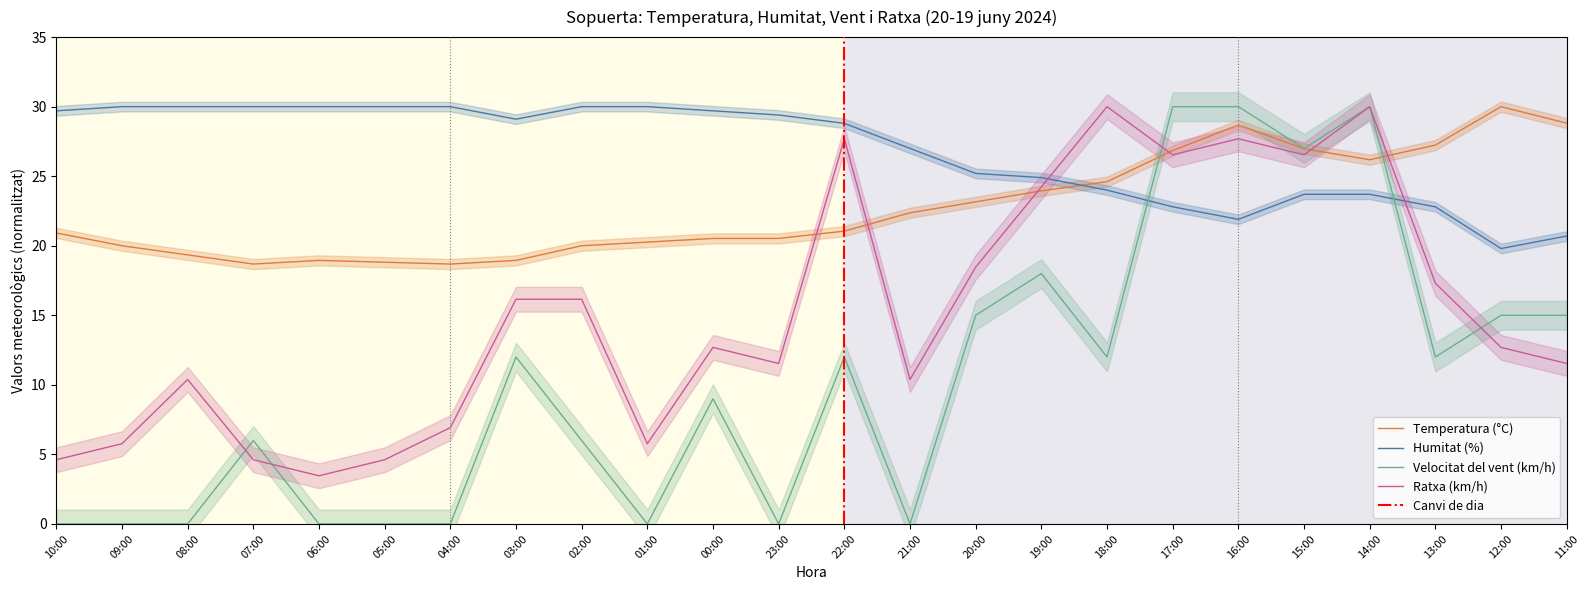

True or false: Velocitat del vent (km/h) has a value of 4.2 at 13:00.

False